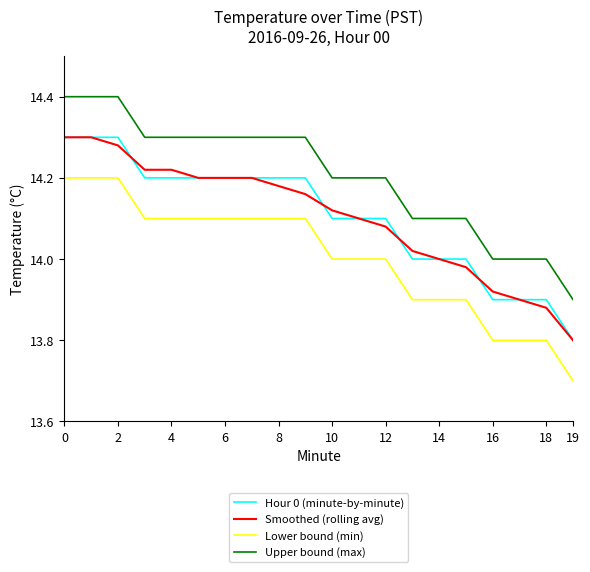

Which series has the largest total across all categories?

Upper bound (max)